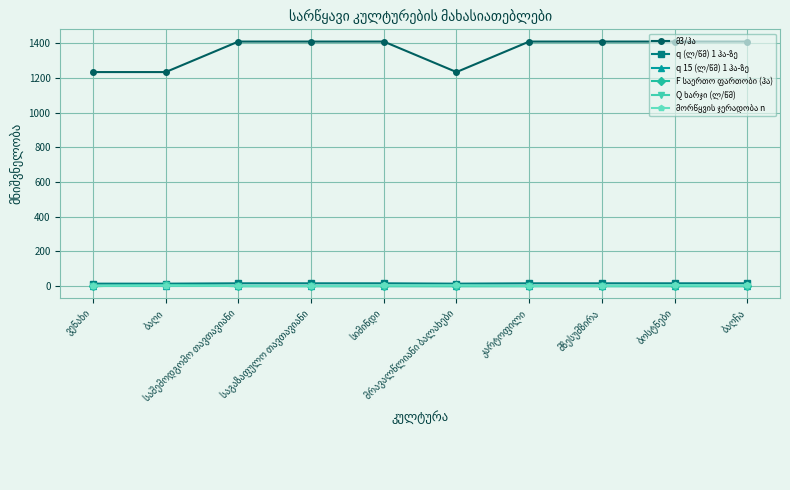

At how many categories does at least one series exceed 953?

10